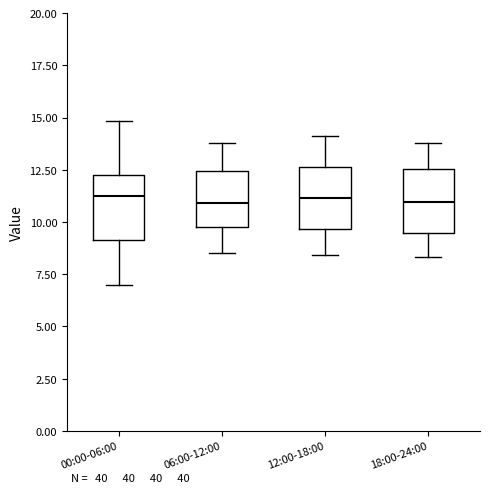

Where does the upper whisker of the box for 06:00-12:00 end on the y-axis? The values are not printed on the chart, so give them approximately, as read against the axis.

14.0